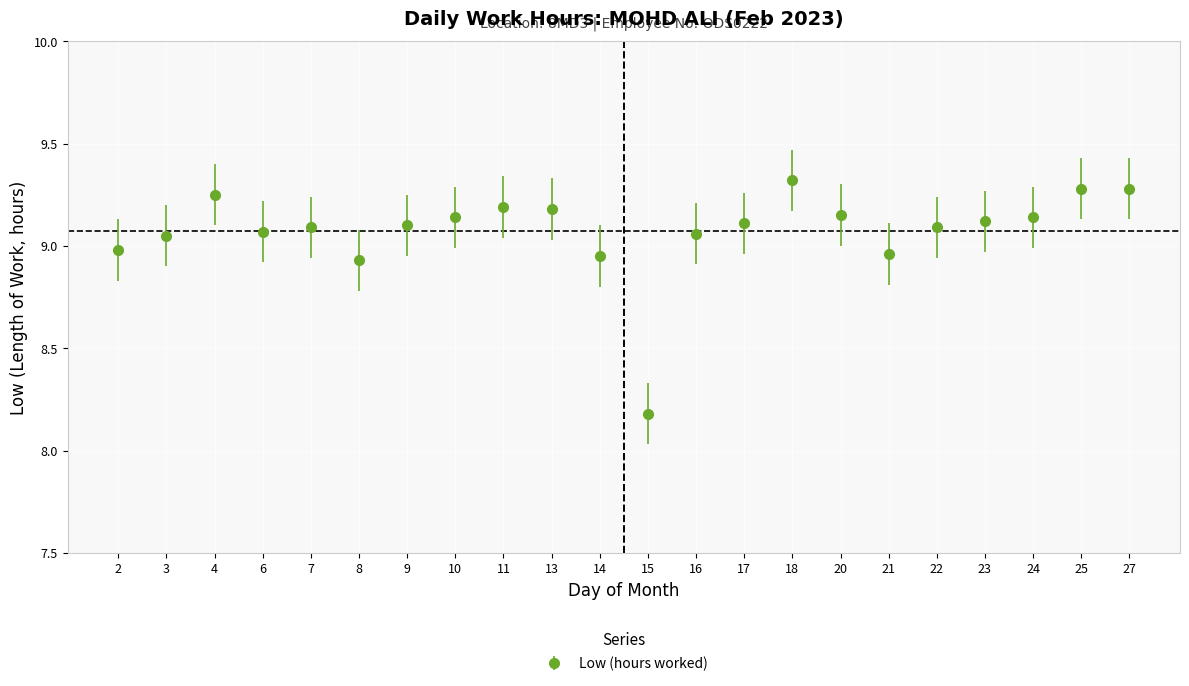

Does the chart have visible grid lines?

Yes